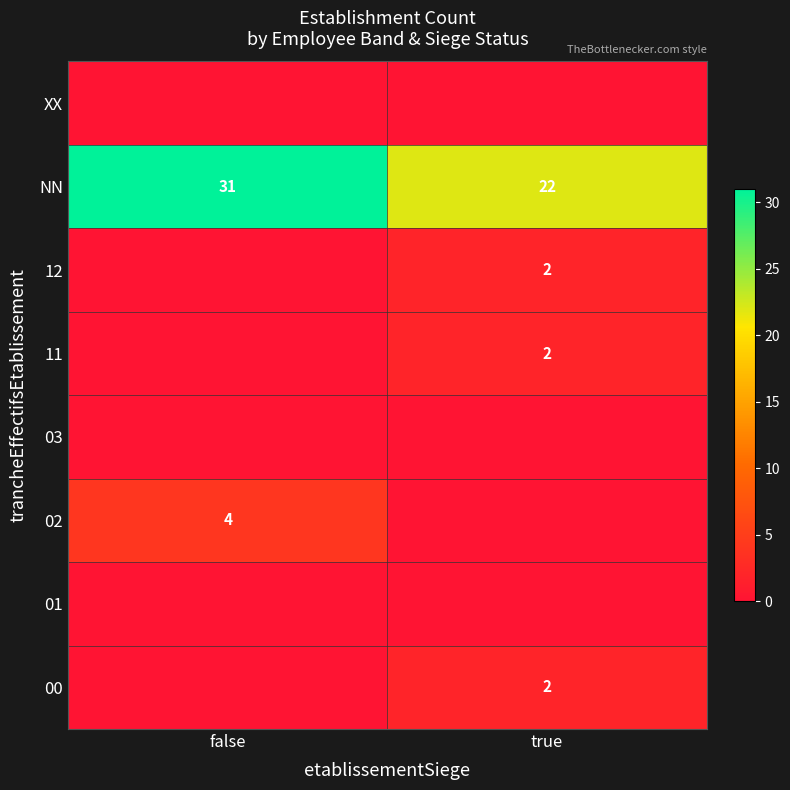

The NN series shows 21 at false. True or false?

False